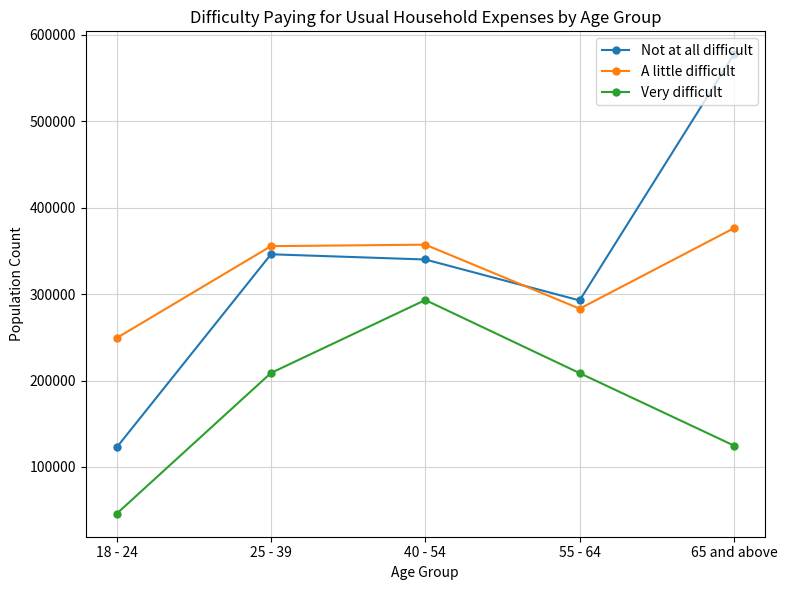

True or false: Not at all difficult has more than 1 interior local peaks.

False